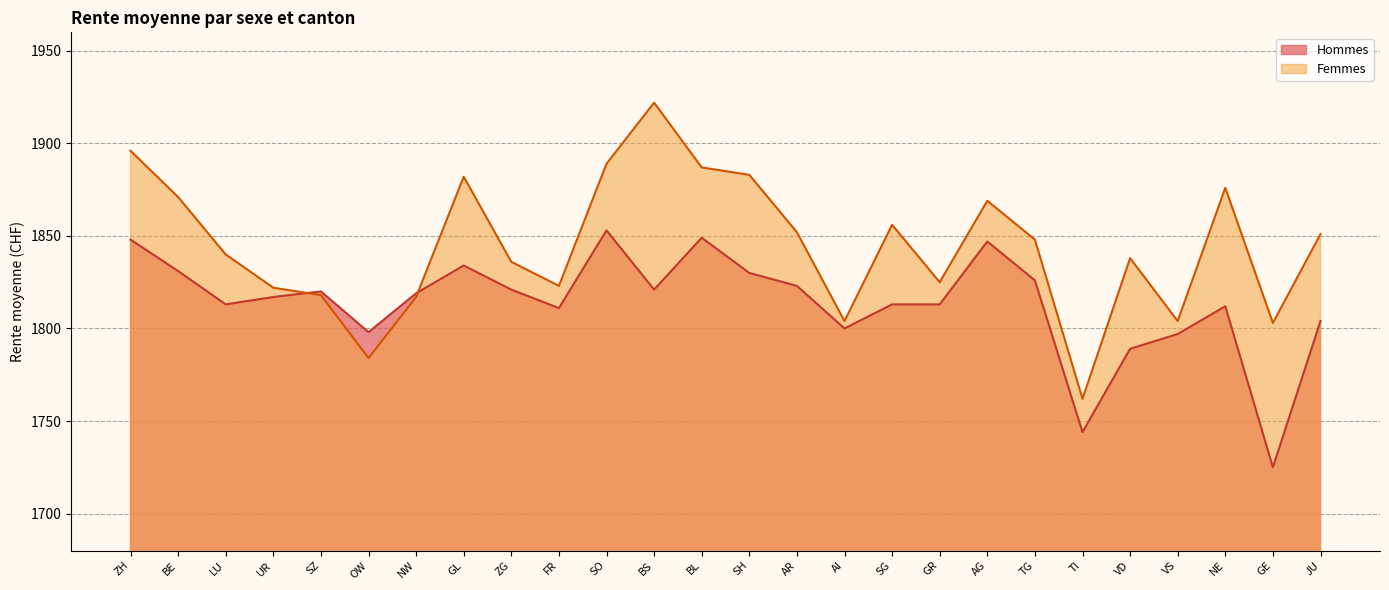

Where does the Femmes series first go above 1848?

ZH